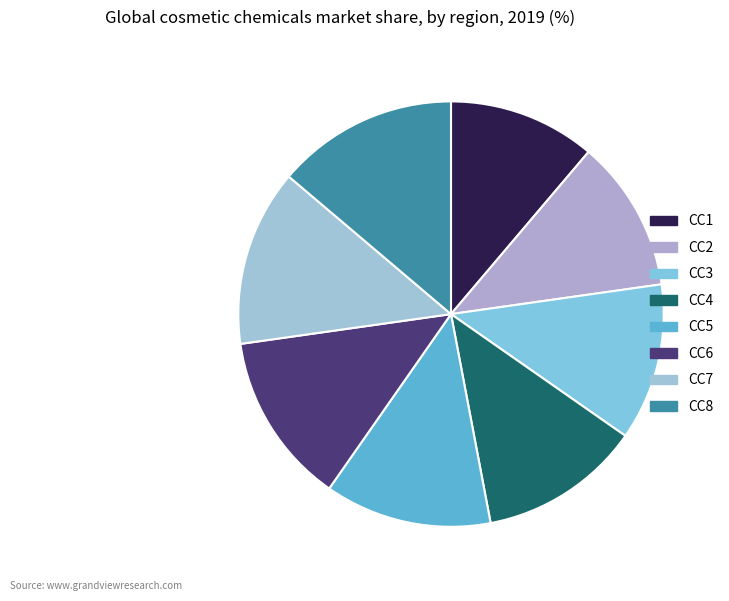

How many segments does this pie chart have?

8